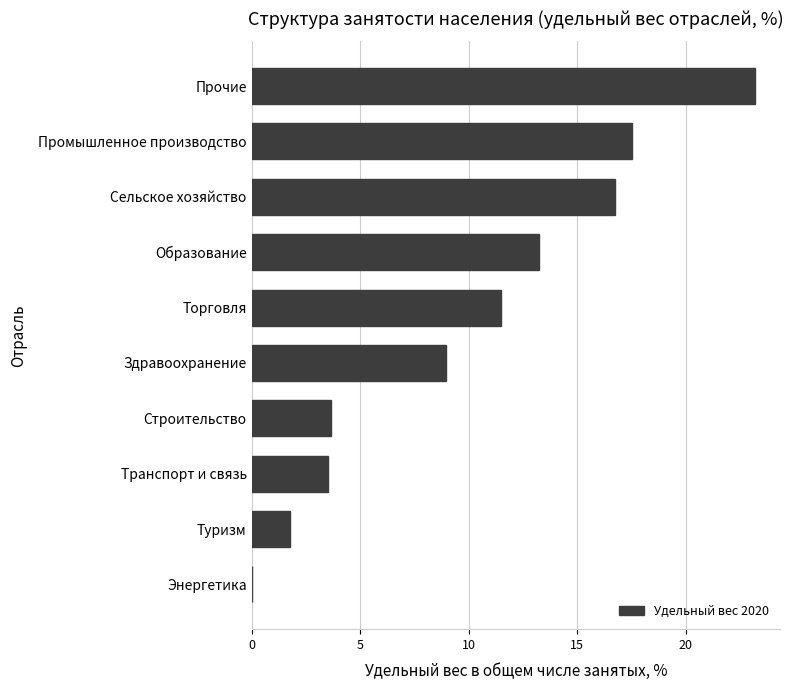

What is the greatest value displayed?

23.2